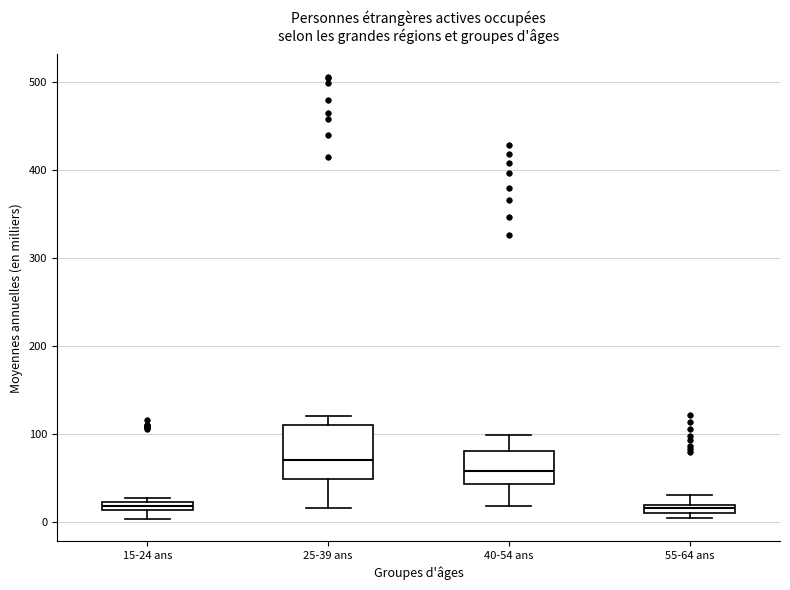

Where is the upper edge of the box for 15-24 ans on the y-axis? The values are not printed on the chart, so give them approximately, as read against the axis.

20